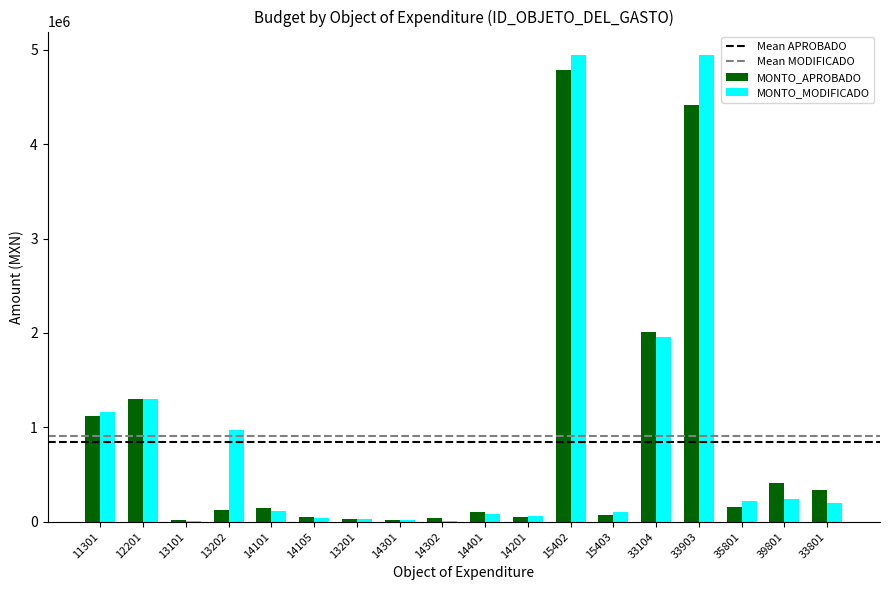

What is the total value across all series at 11301?

2279712